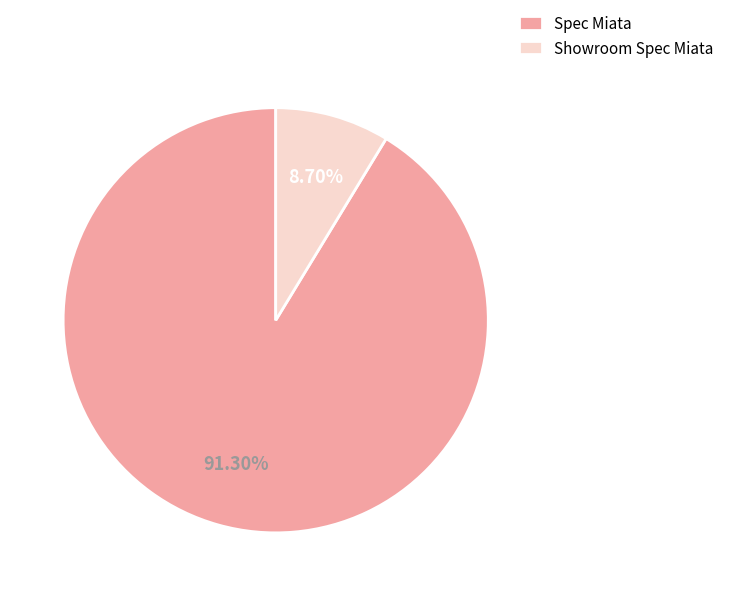

Do Spec Miata and Showroom Spec Miata together represent more than half of the pie?

Yes